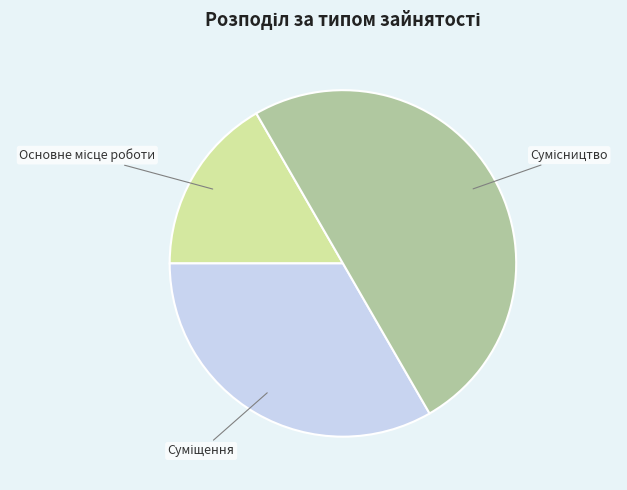

Count the number of slices in the pie.

3